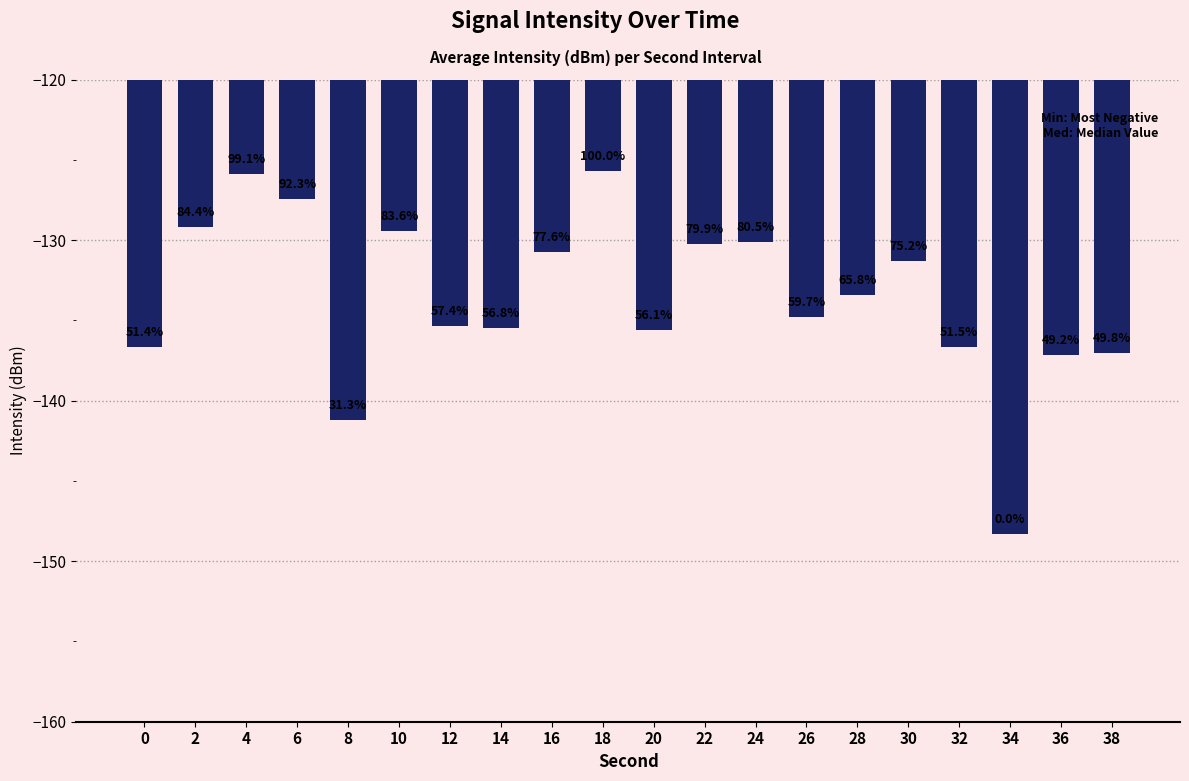

At which category does the chart reach its minimum across all series?

34